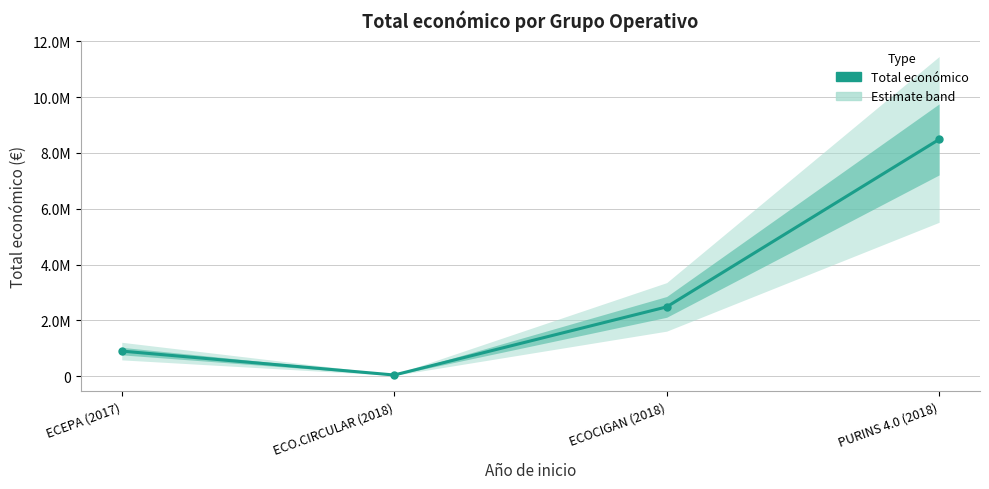

Where does the data first go above 2483714?

PURINS 4.0 (2018)